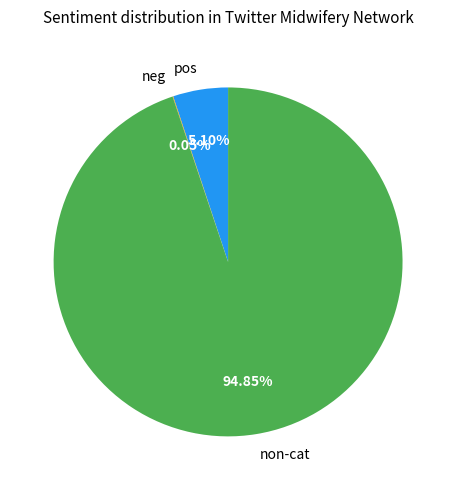

What is the ratio of the value at non-cat to the value at pos?

18.6